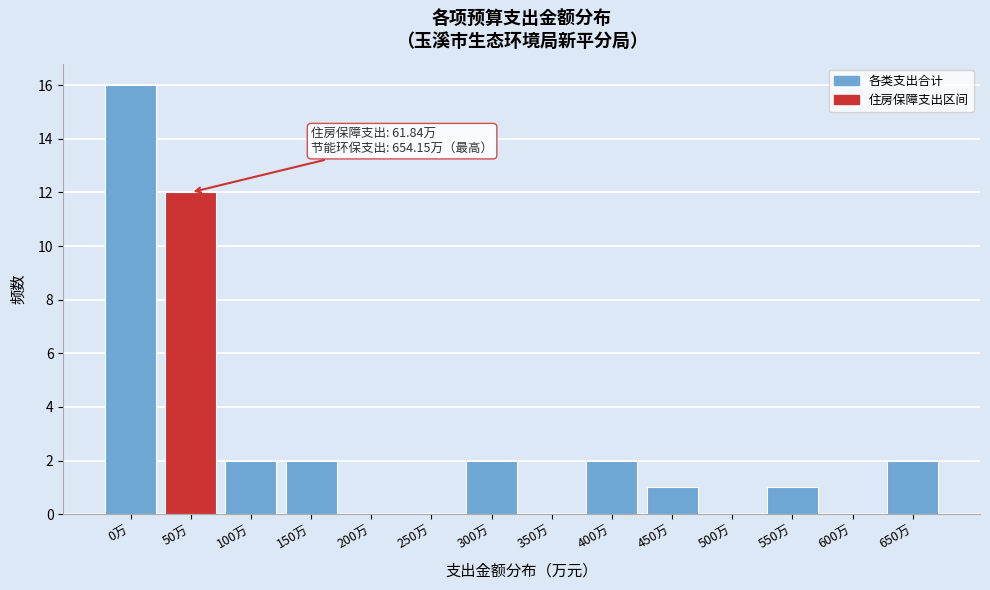

Reading left to right, list all the values displayed in this chart.

0万=16	50万=12	100万=2	150万=2	200万=0	250万=0	300万=2	350万=0	400万=2	450万=1	500万=0	550万=1	600万=0	650万=2